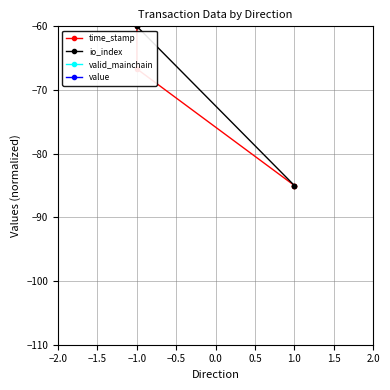

True or false: value has more than 2 interior local peaks.

False